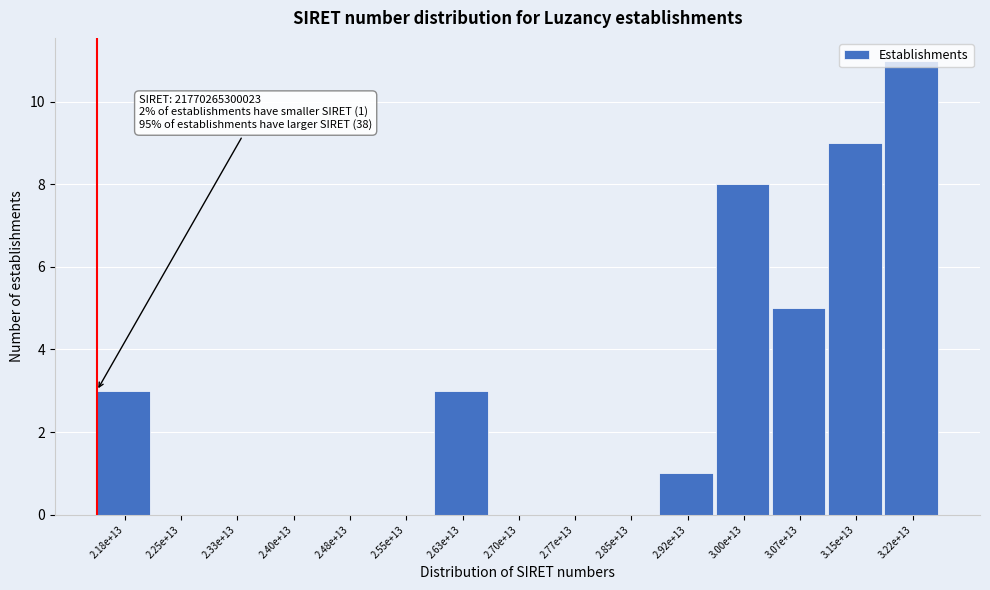

What is the sum of the values at 3.22e+13 and 2.63e+13?

14